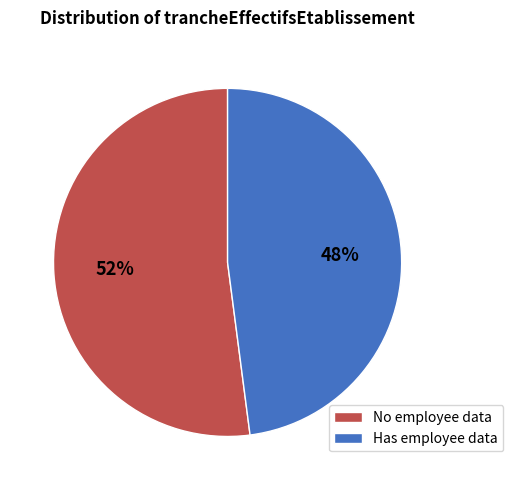

Which slice is the largest?

No employee data